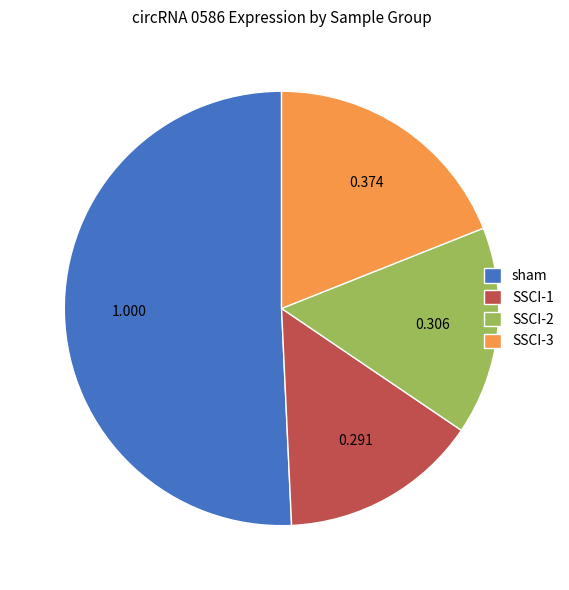

How many slices are in this pie chart?

4